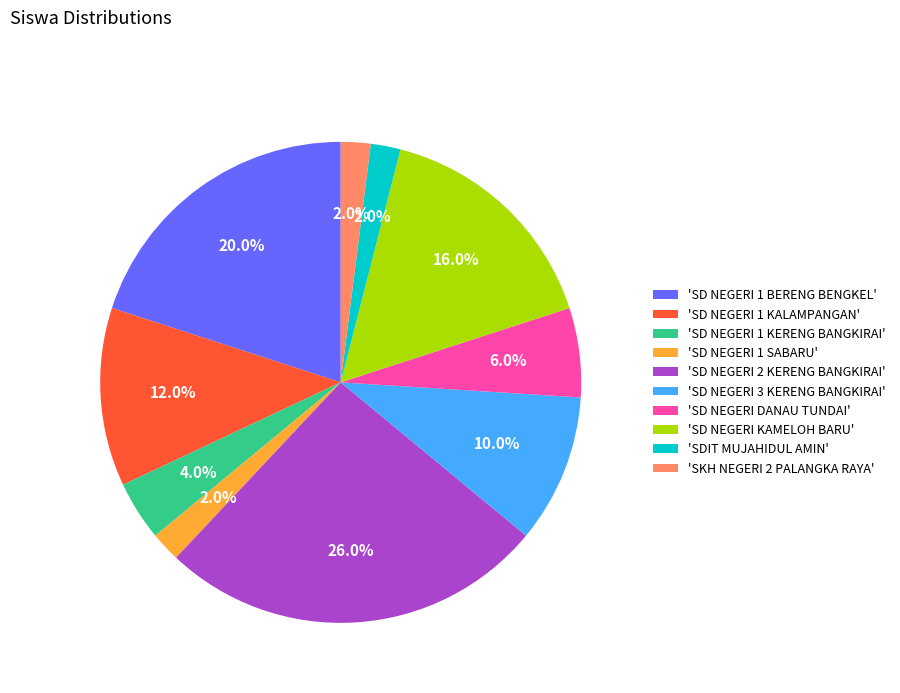

Which category has the biggest portion of the pie?

'SD NEGERI 2 KERENG BANGKIRAI'